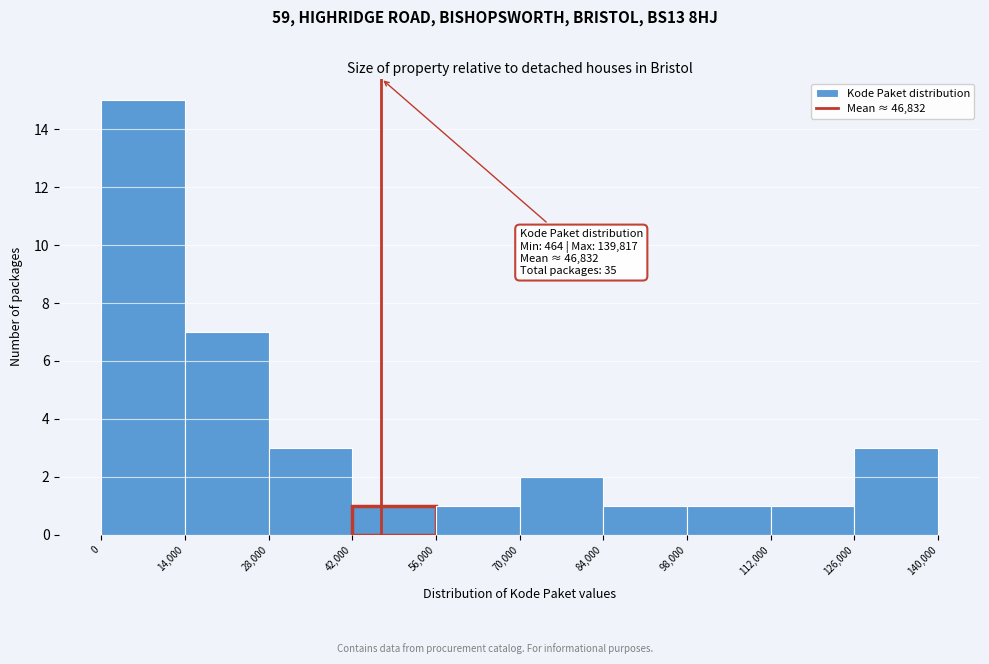

Which range on the x-axis has the tallest bar?

0 to 14,000